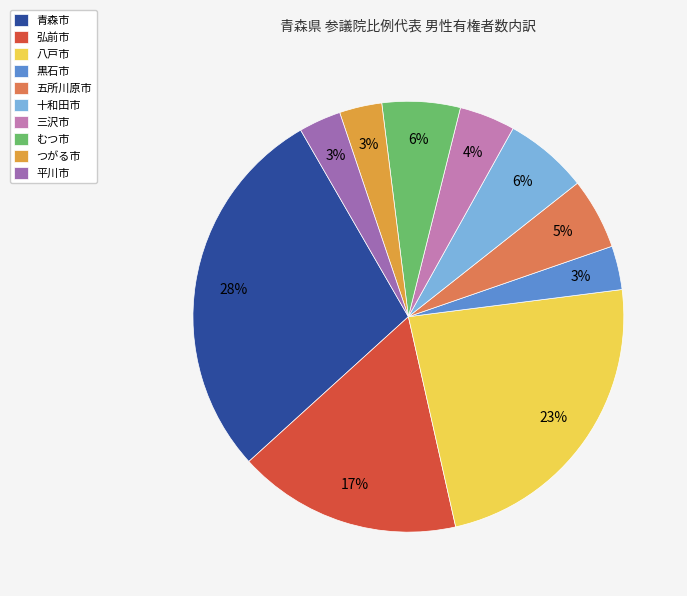

Which category has the biggest portion of the pie?

青森市